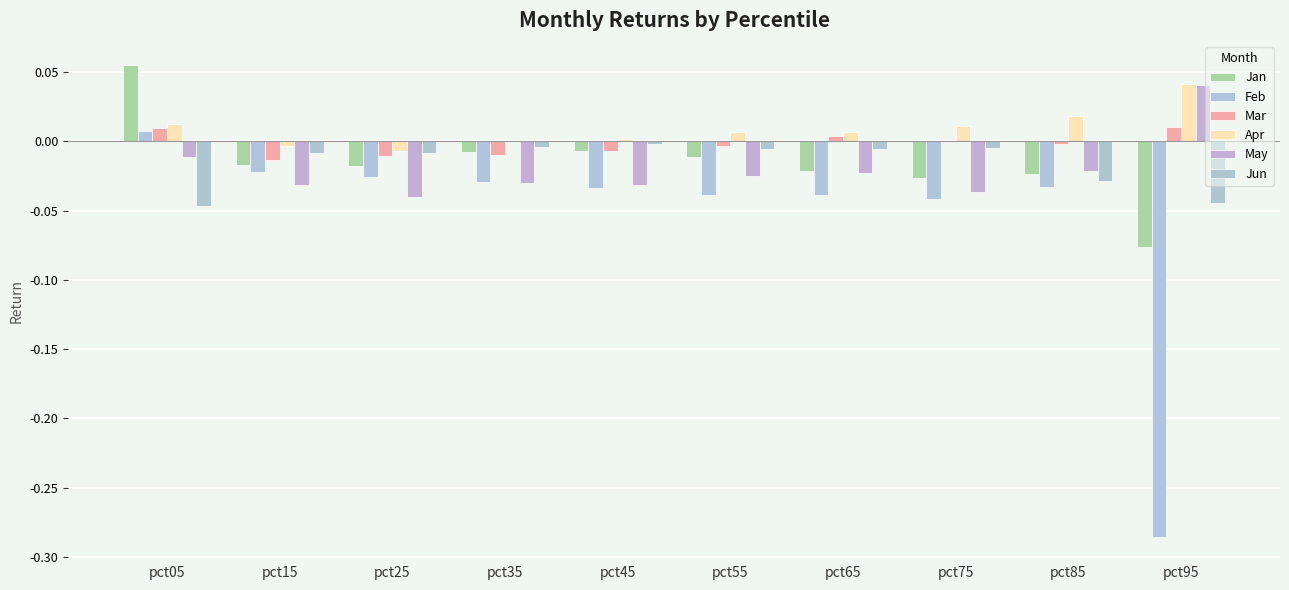

True or false: Jan has a value of -0.0 at pct65.

True